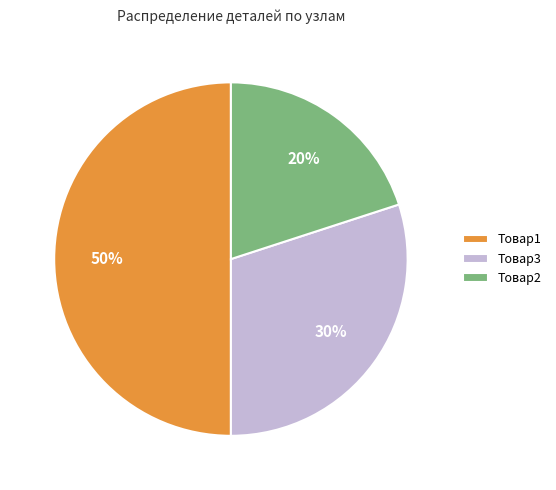

Rank the categories by value from lowest to highest.

Товар2, Товар3, Товар1